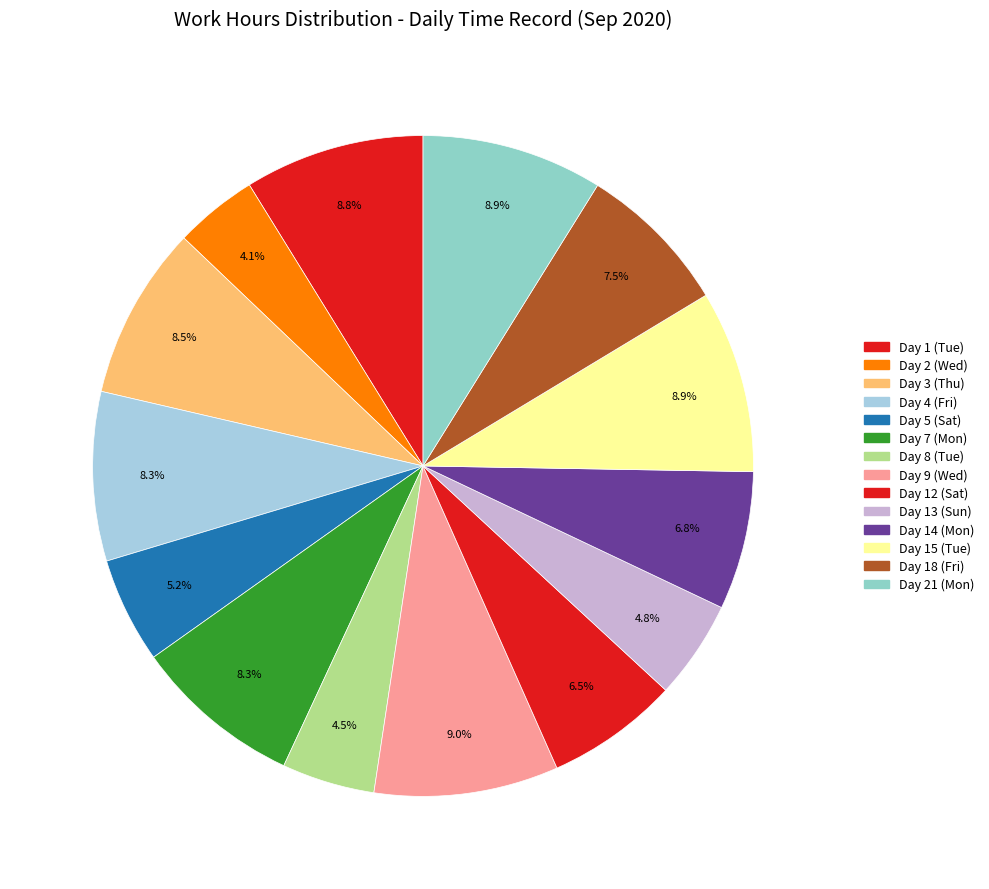

Do Day 4 (Fri) and Day 15 (Tue) together represent more than half of the pie?

No